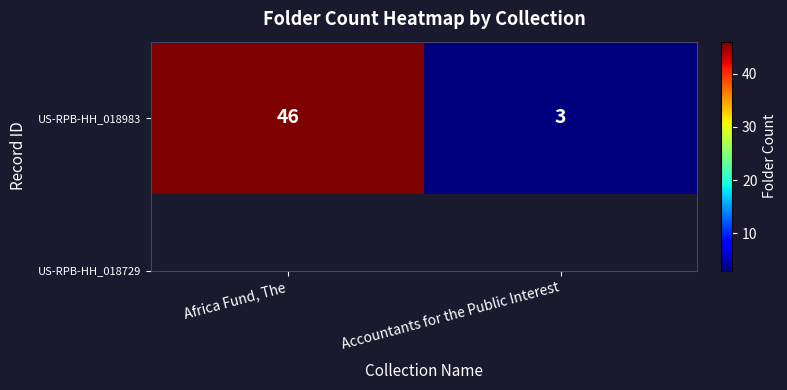

Count the number of categories in the chart.

2